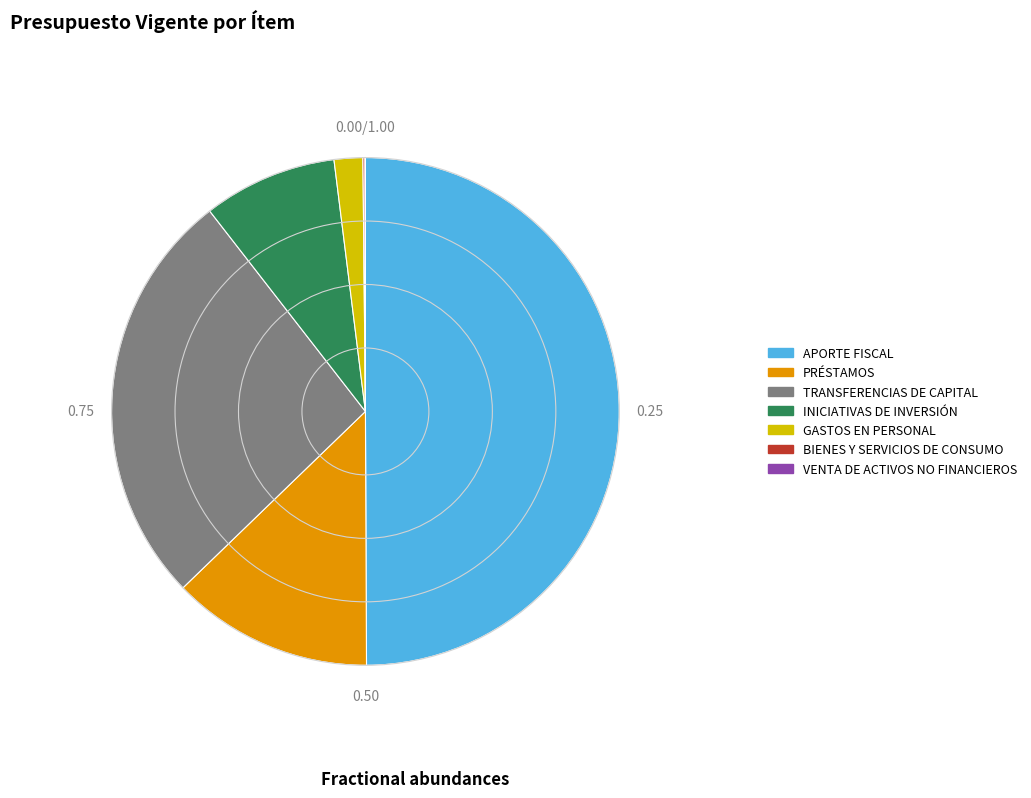

Which category has the biggest portion of the pie?

APORTE FISCAL